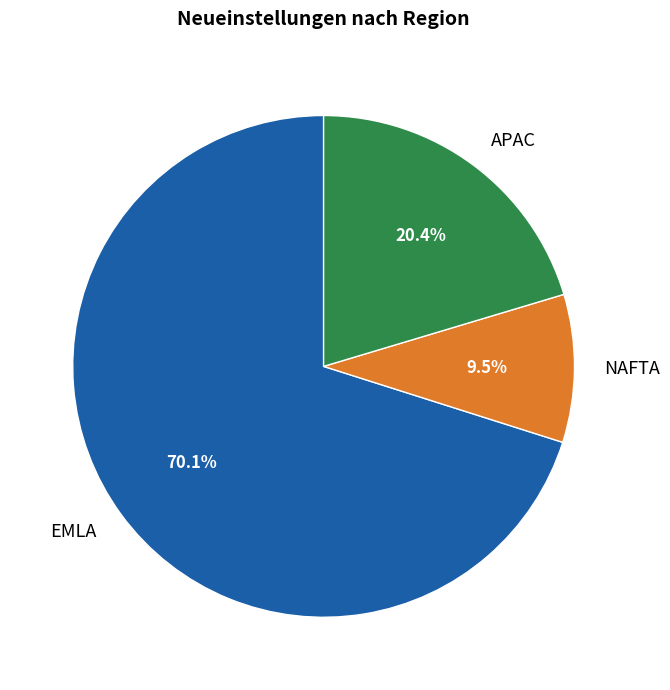

How many slices are in this pie chart?

3